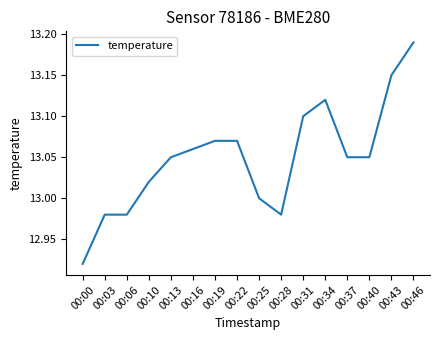

The chart shows a value of 13.0 at 00:28. True or false?

True